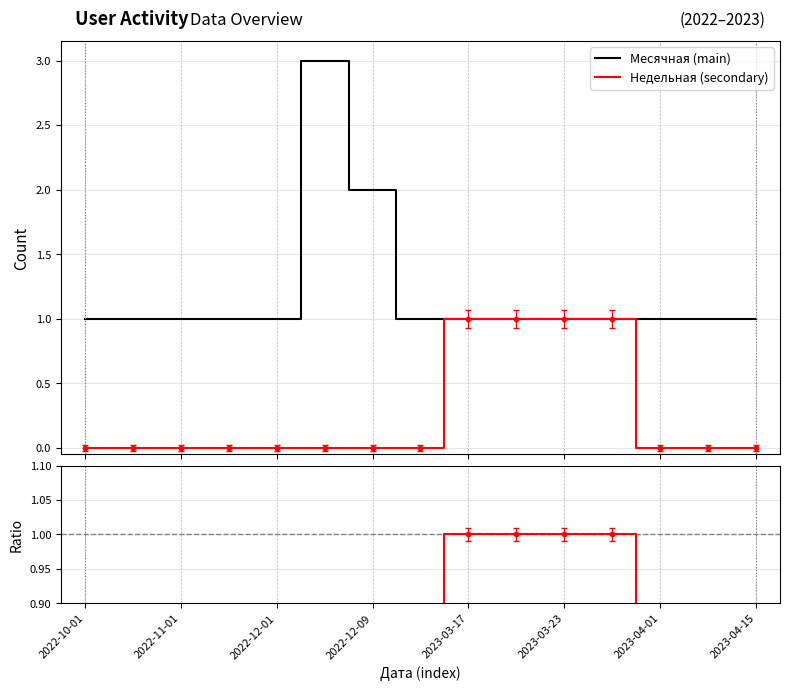

Is the value of Недельная (secondary) at 2023-04-01 greater than the value of Ratio at 9?

No